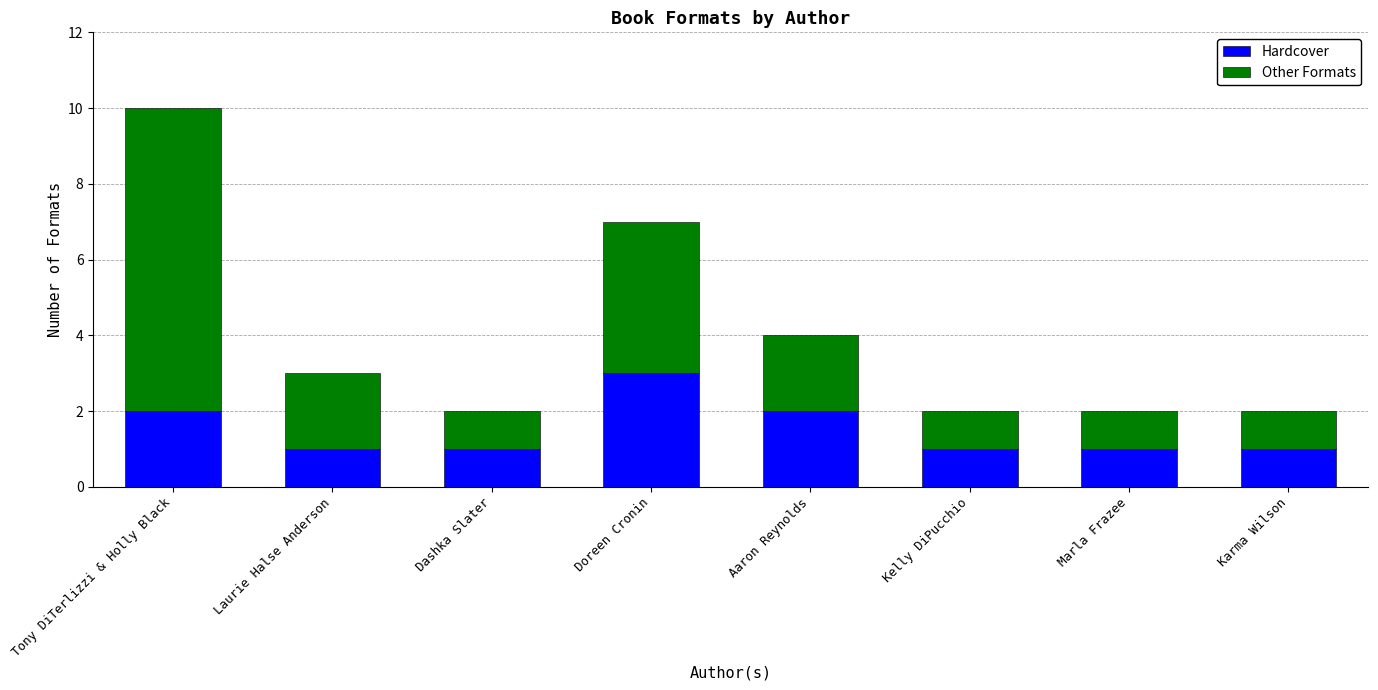

At which category is the sum across all series the highest?

Tony DiTerlizzi & Holly Black